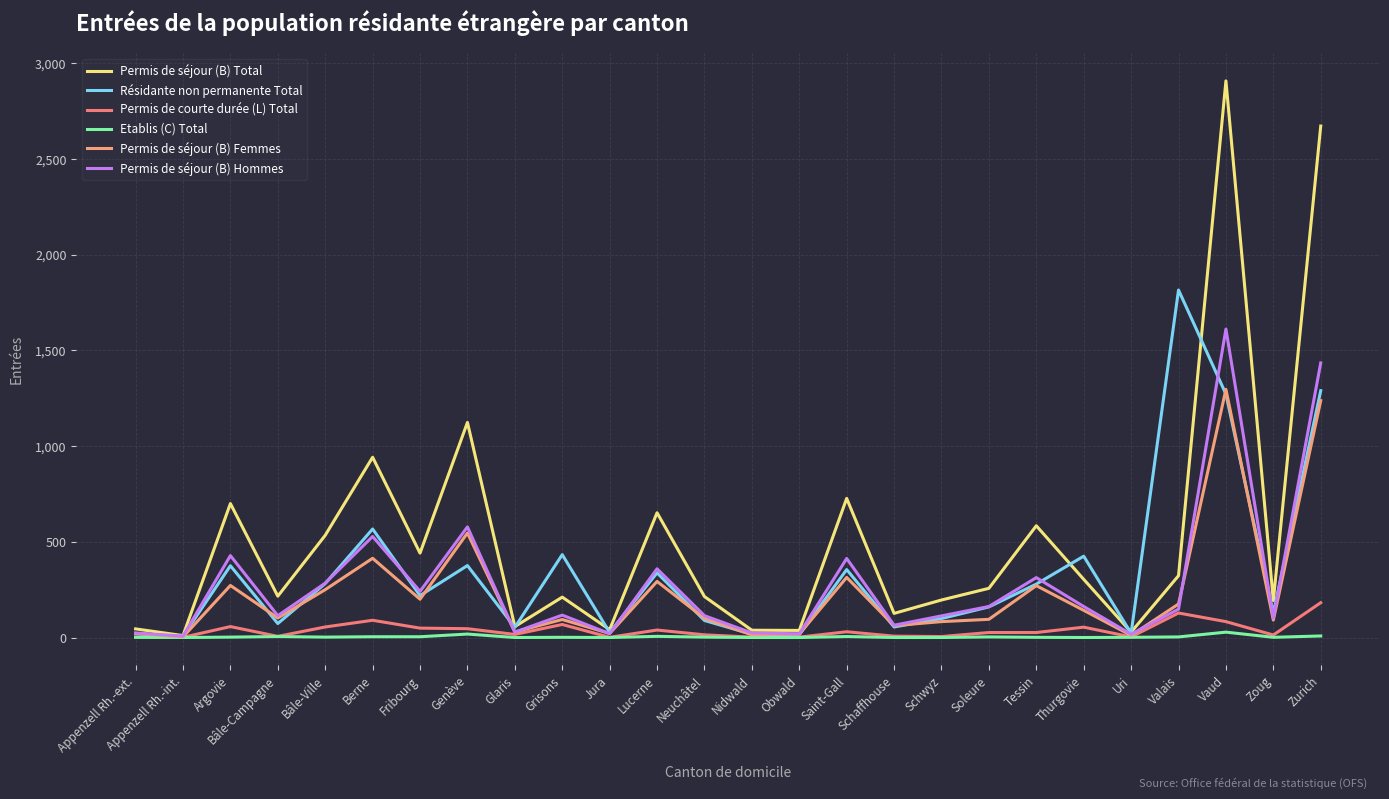

At which category is the sum across all series the highest?

Vaud